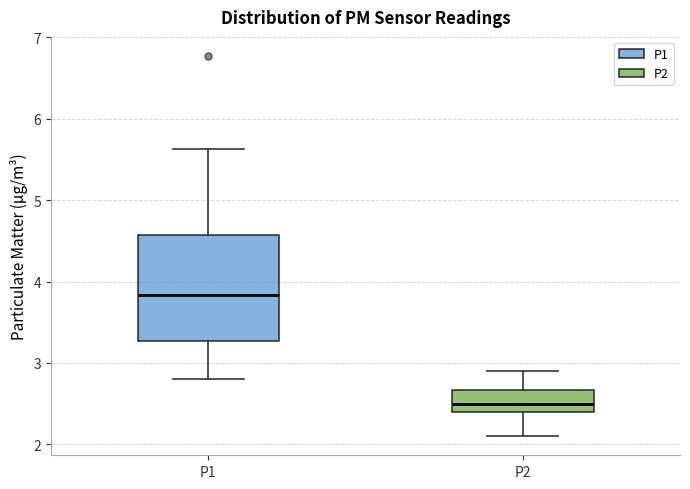

Reading left to right, read every box against the y-axis: the position of its median line, the range the box covers, and the ends of its whiskers. The values are not printed on the chart, so give them approximately, as read against the axis.

P1: median 3.8, box 3.3 to 4.6, whiskers 2.8 to 5.6
P2: median 2.5, box 2.4 to 2.7, whiskers 2.1 to 2.9